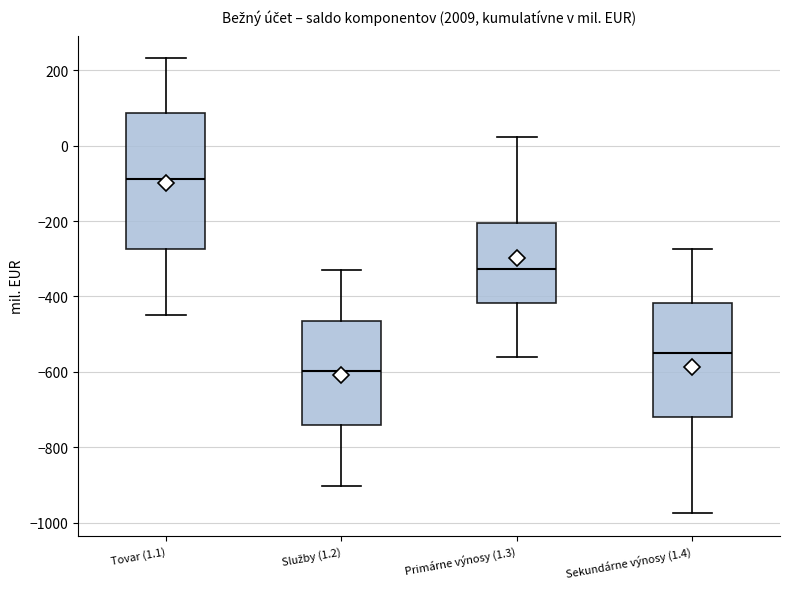

Comparing the boxes themselves (not the whiskers), which one is the tallest?

Tovar (1.1)